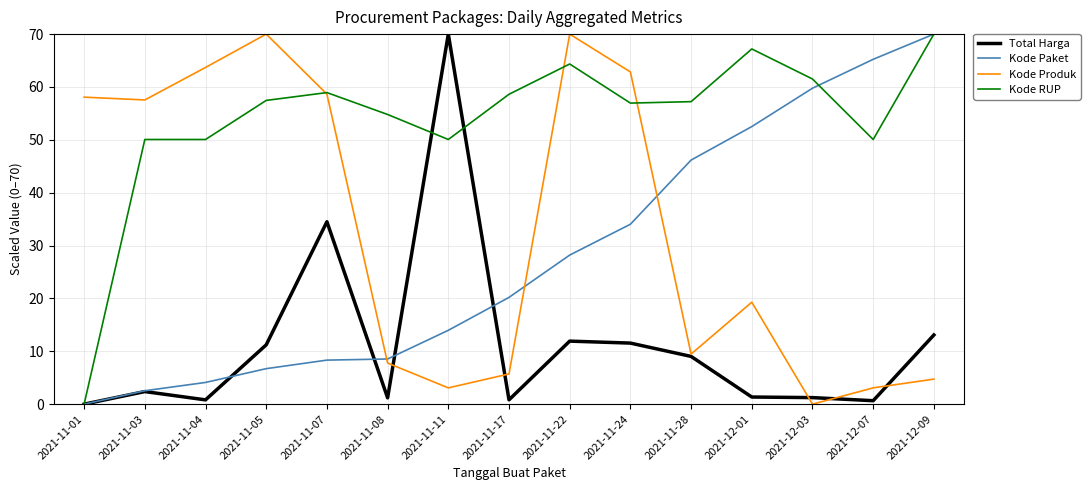

What is the spread (max minus min) of values at 2021-11-11?

66.9